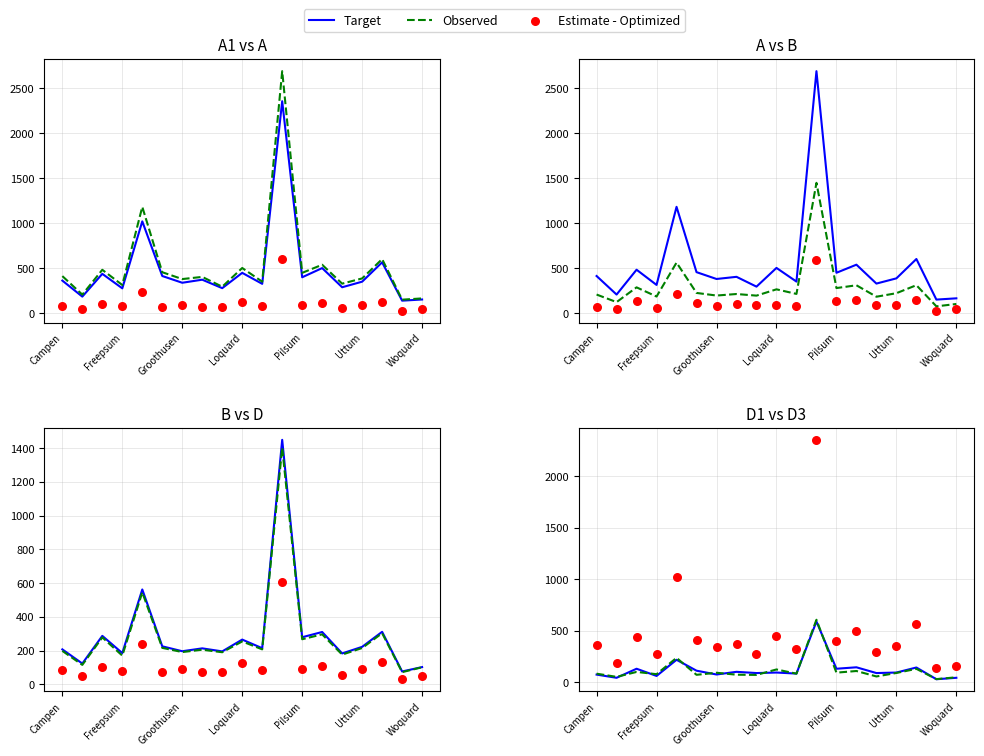

At which category is the sum across all series the highest?

11